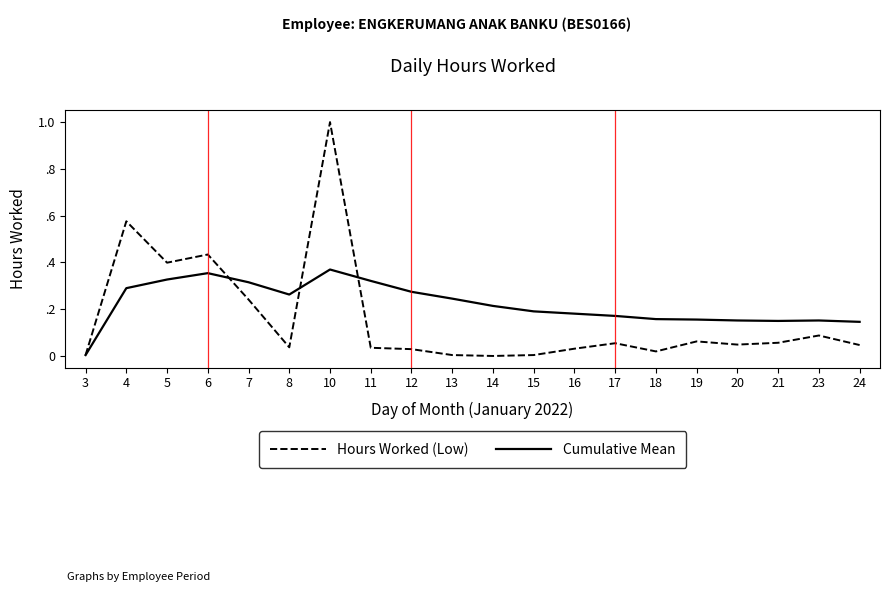

What is the spread (max minus min) of values at 23?

0.1